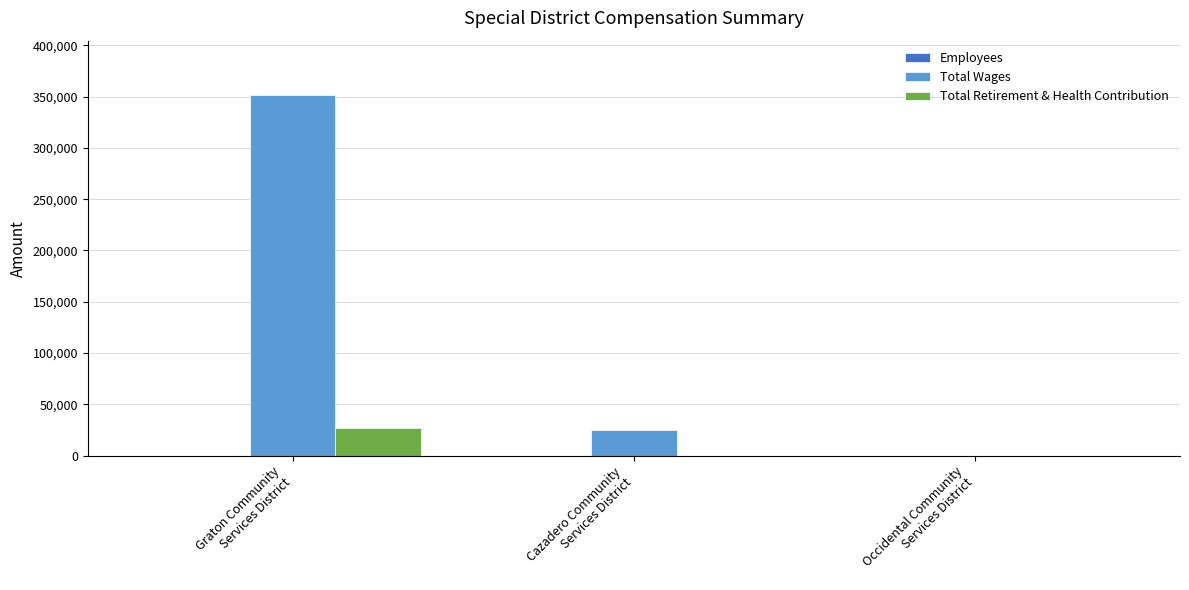

How many categories are shown in the chart?

3